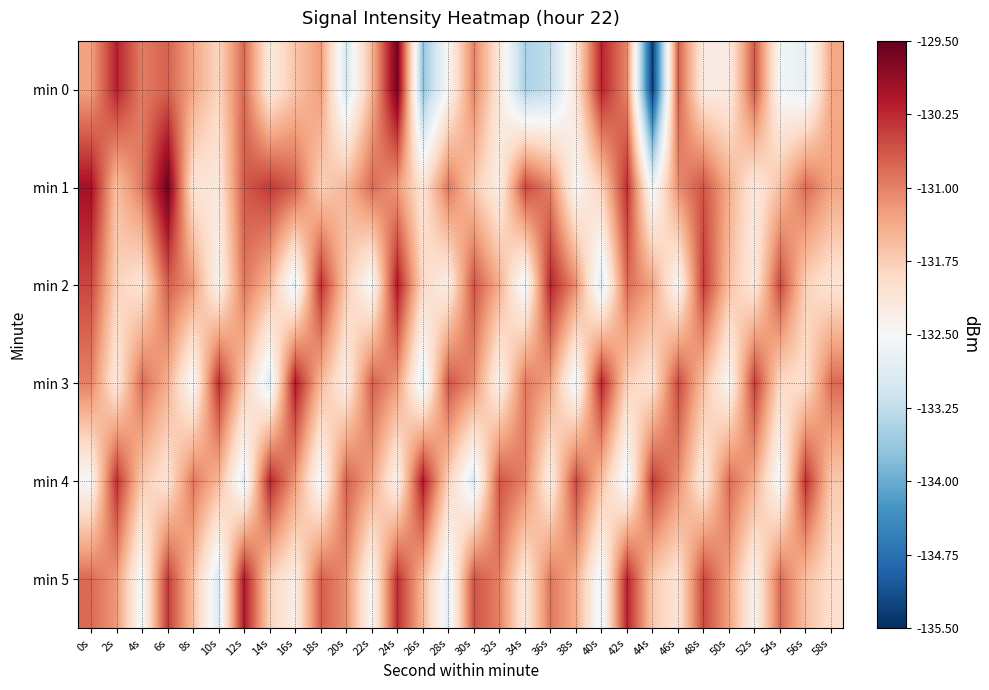

Between 56s and 32s, which is larger?

32s